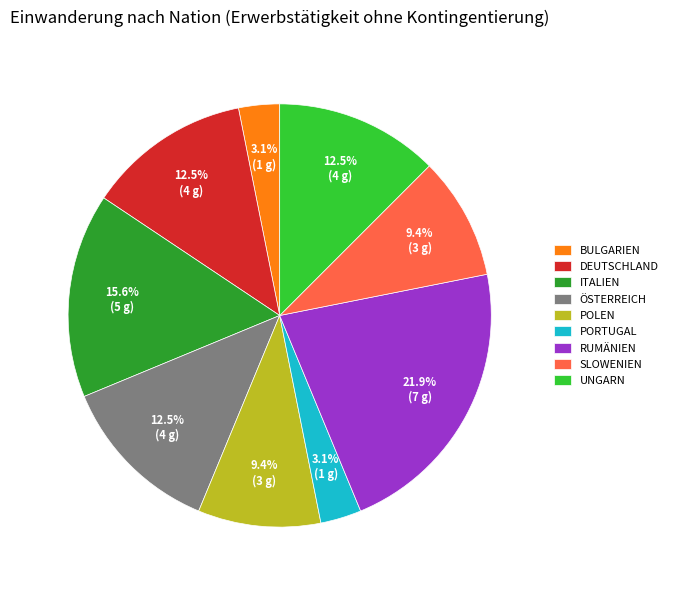

How much of the chart is everything except DEUTSCHLAND?

87.5%